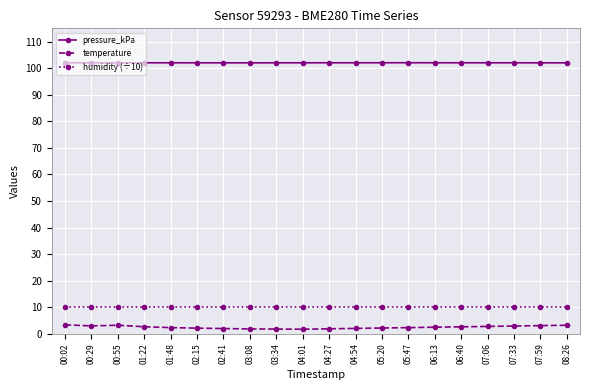

Rank the series at 06:40 from highest to lowest value.

pressure_kPa, humidity (÷10), temperature